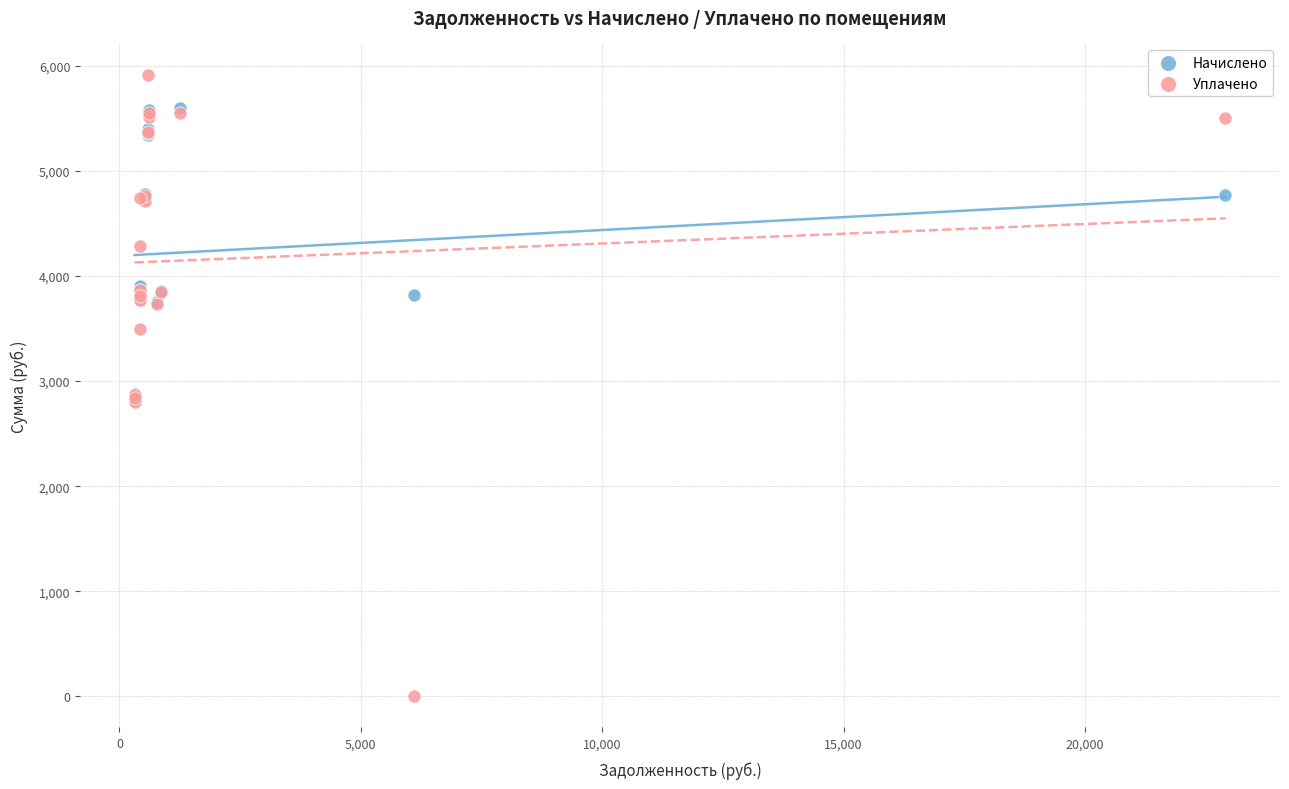

In the Начислено series, what Y value is closest to 4206?

3909.7